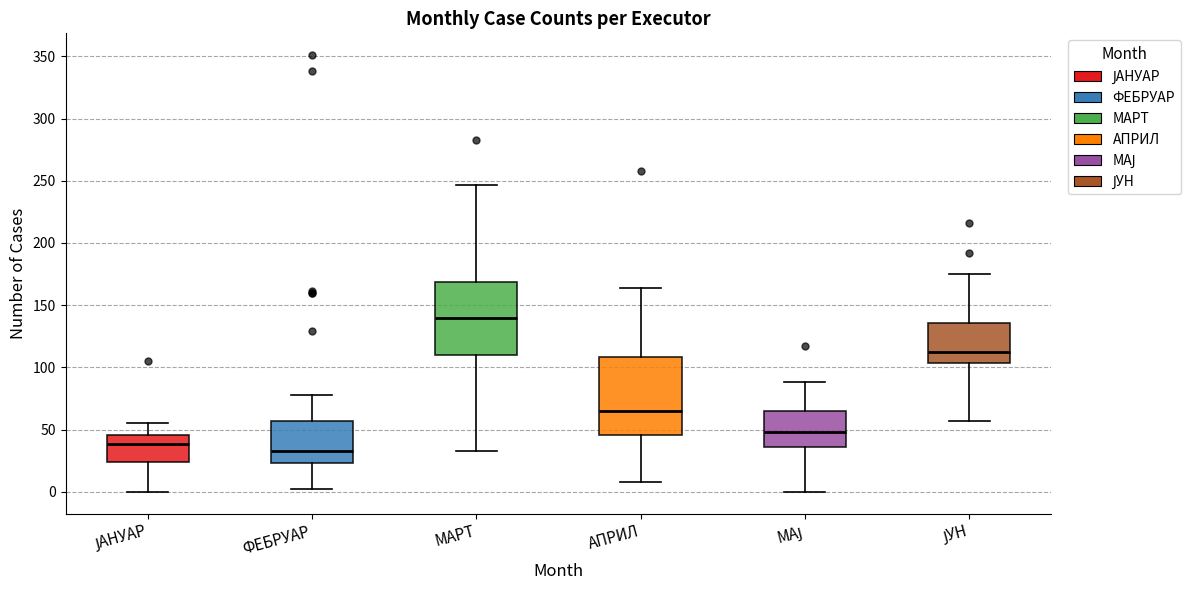

Reading left to right, read every box against the y-axis: the position of its median line, the range the box covers, and the ends of its whiskers. The values are not printed on the chart, so give them approximately, as read against the axis.

ЈАНУАР: median 40, box 25 to 45, whiskers 0 to 55
ФЕБРУАР: median 35, box 25 to 55, whiskers 0 to 80
МАРТ: median 140, box 110 to 170, whiskers 35 to 245
АПРИЛ: median 65, box 45 to 110, whiskers 10 to 165
МАЈ: median 50, box 35 to 65, whiskers 0 to 90
ЈУН: median 115, box 105 to 135, whiskers 55 to 175